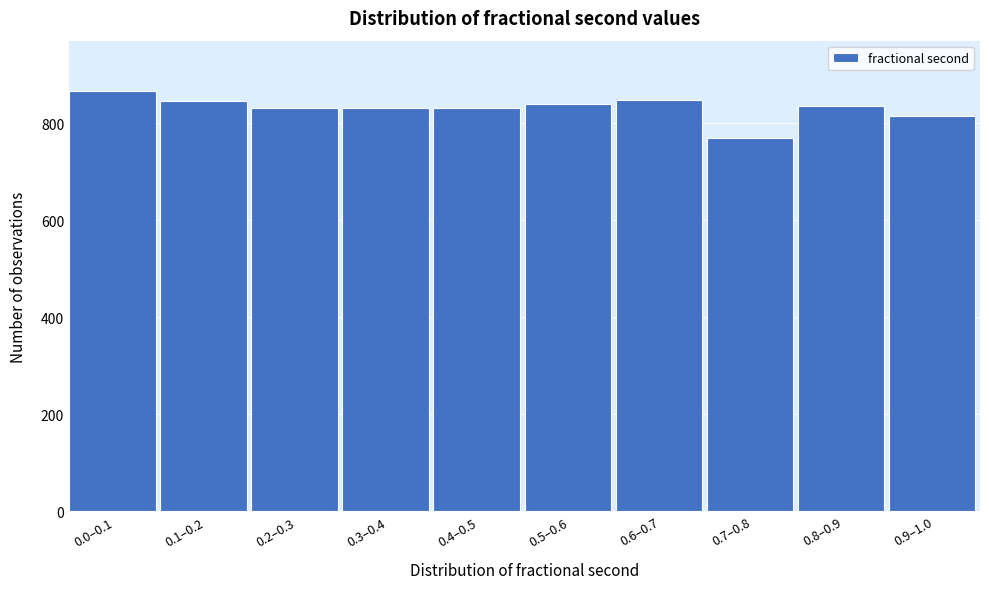

What is the average value?

831